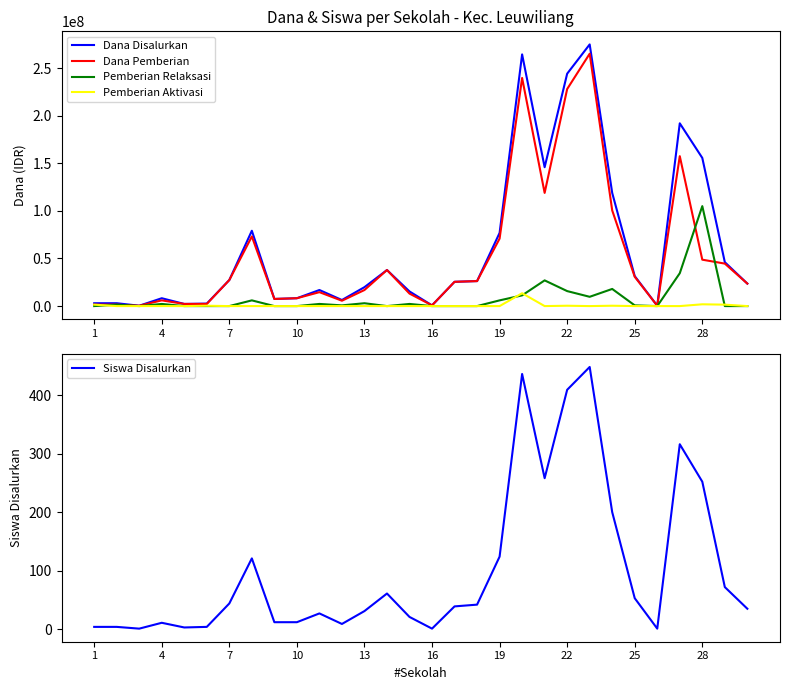

Is the value of Pemberian Relaksasi at 22 greater than the value of Dana Pemberian at 25?

No